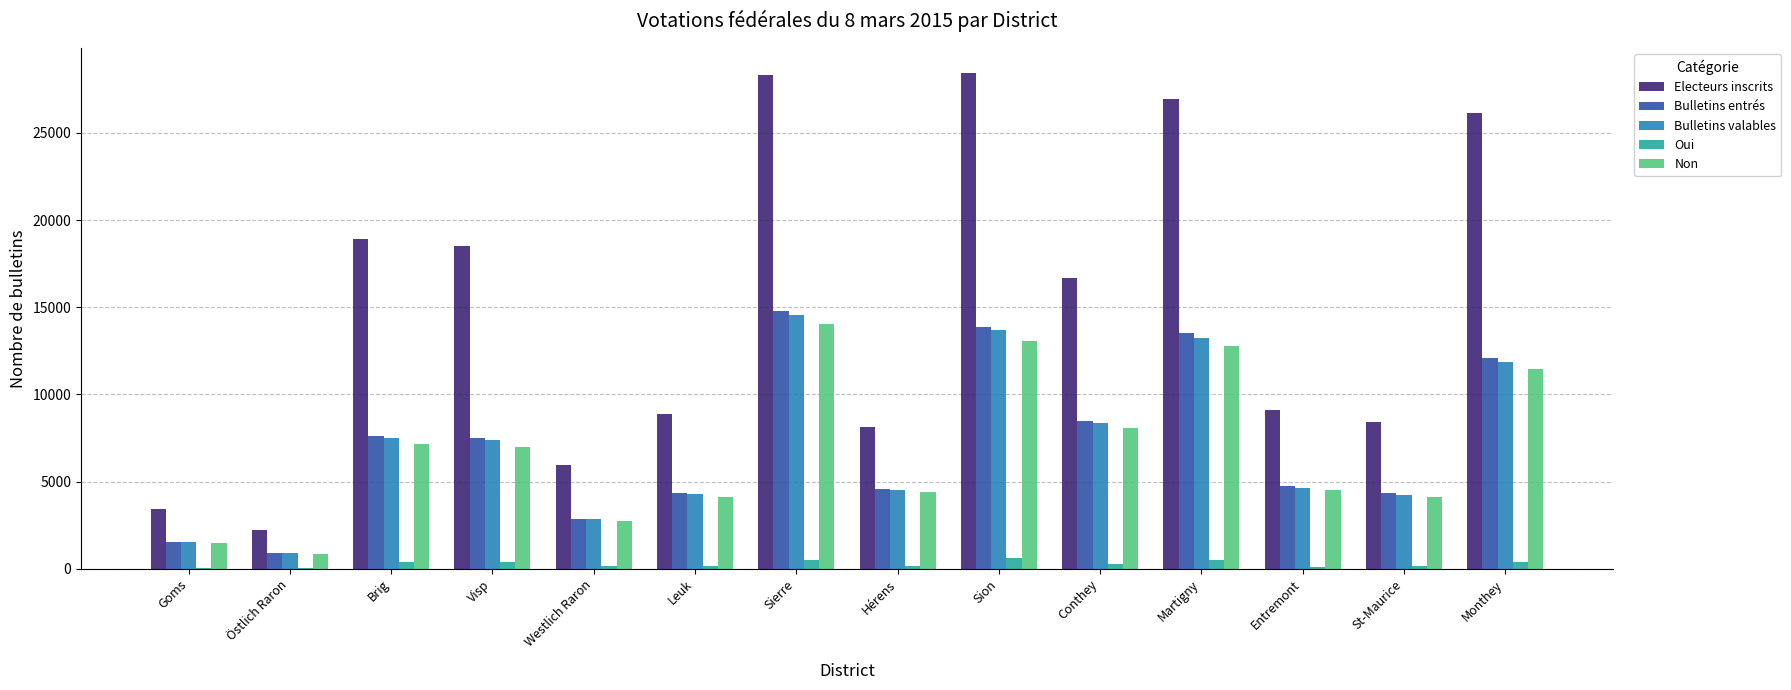

What is the sum of all Electeurs inscrits values?

210048